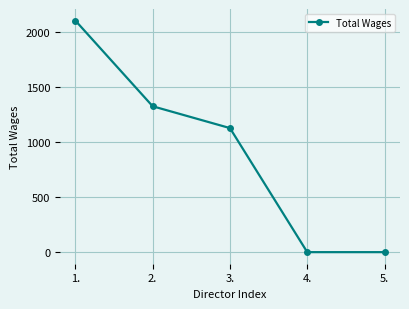

What is the greatest value displayed?

2100